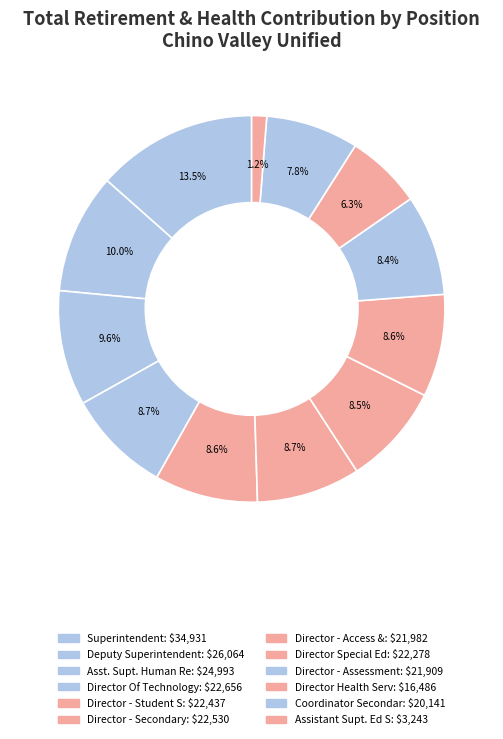

Count the number of slices in the pie.

12